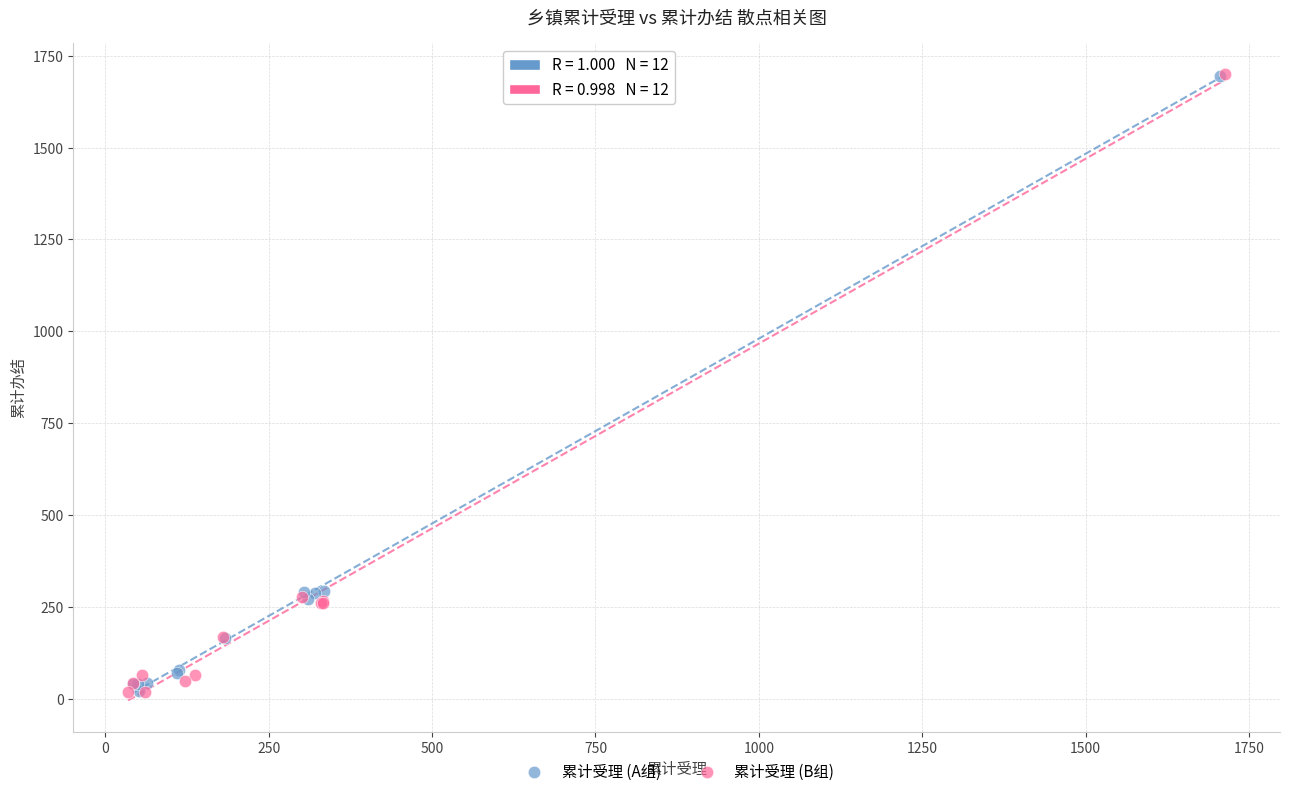

Which series has the widest spread of Y values?

累计受理 (B组)